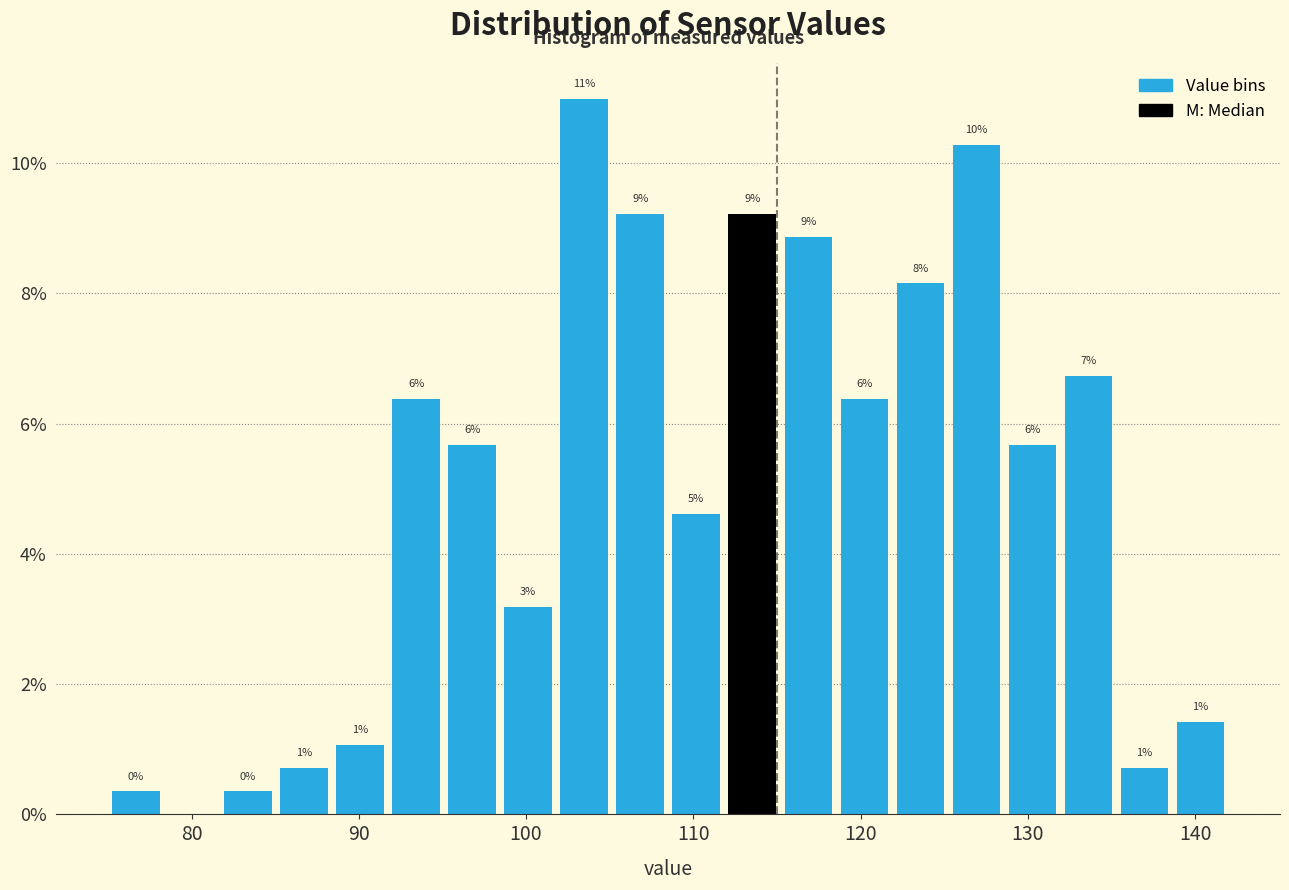

Around what value on the x-axis is the tallest bar? Give the approximate position of its centre, as read against the axis.

103